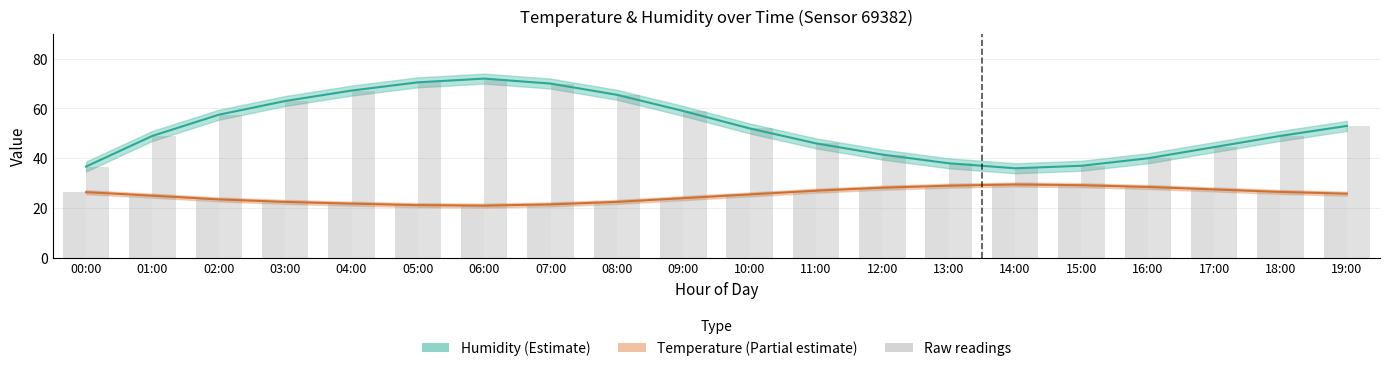

At which label does Humidity first exceed 52?

02:00